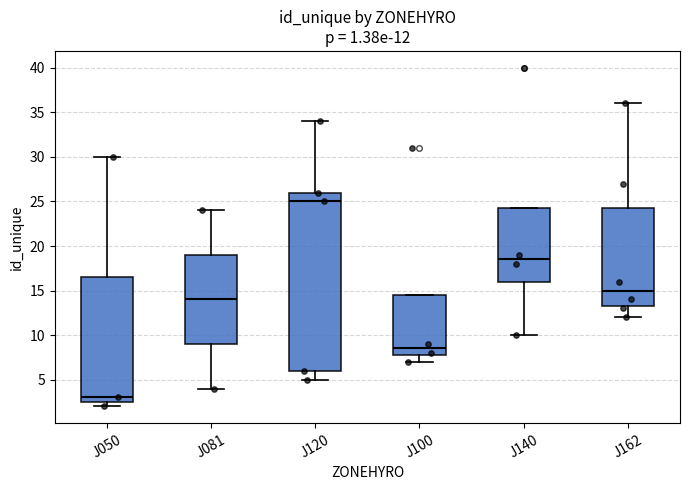

Which box is the tallest, from its lower edge to its upper edge?

J120